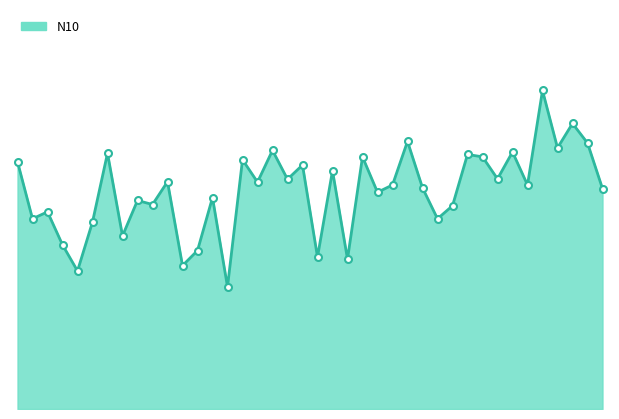

At which category does the data reach its first local valley?

00:04